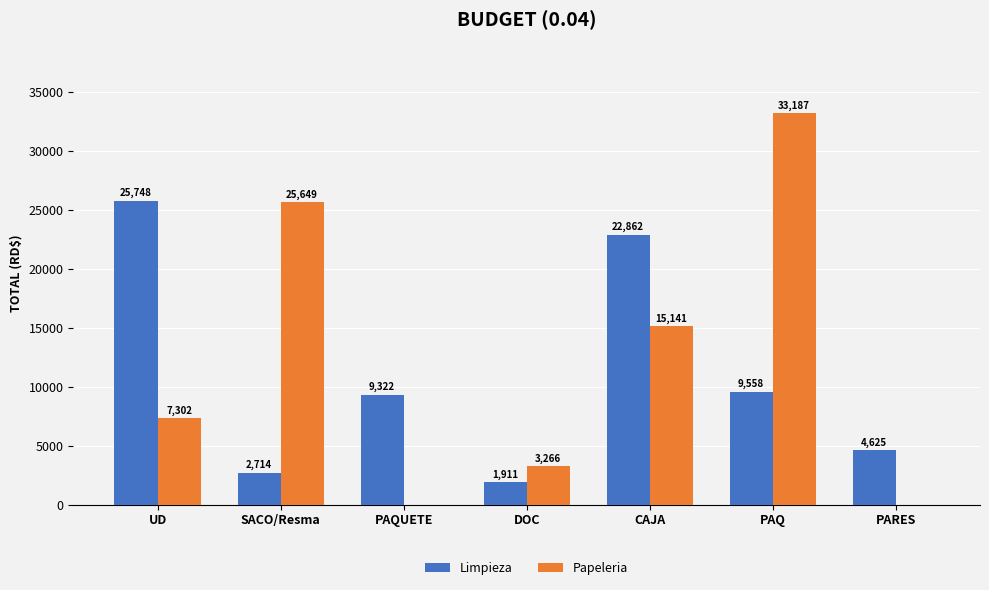

At which category is the sum across all series the highest?

PAQ